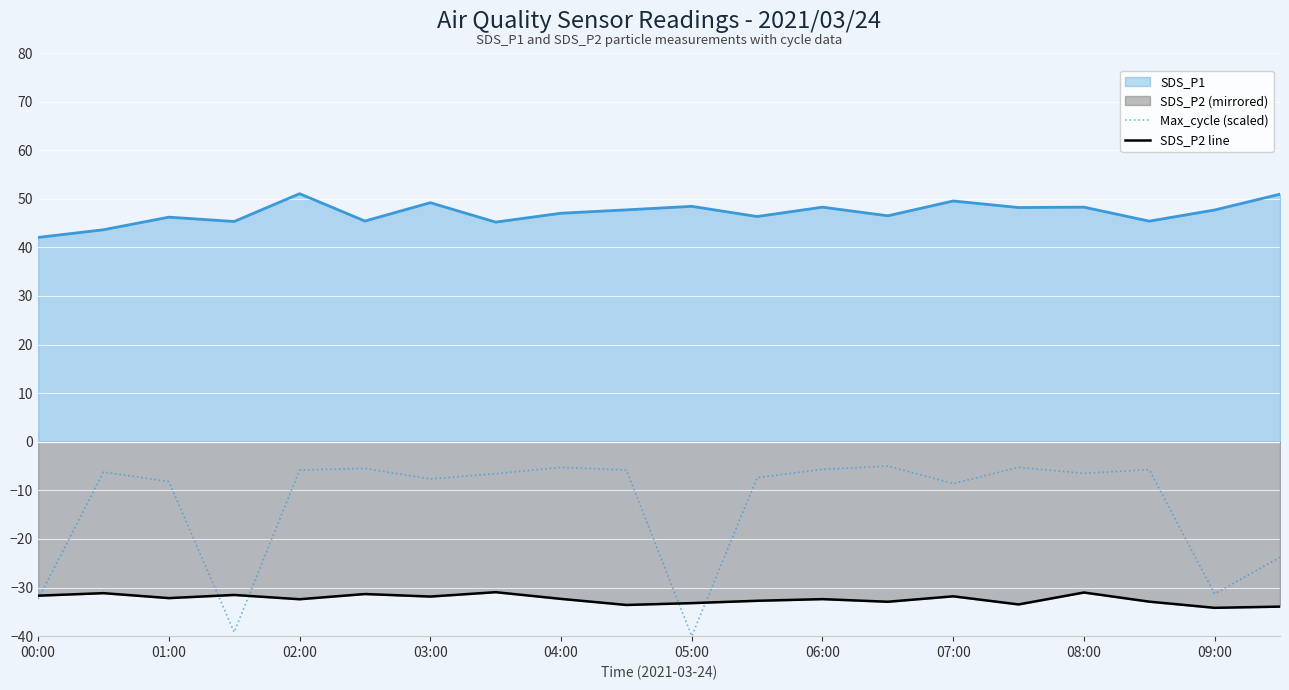

List the series in order of their peak value, highest first.

SDS_P1, Max_cycle (scaled), SDS_P2 line